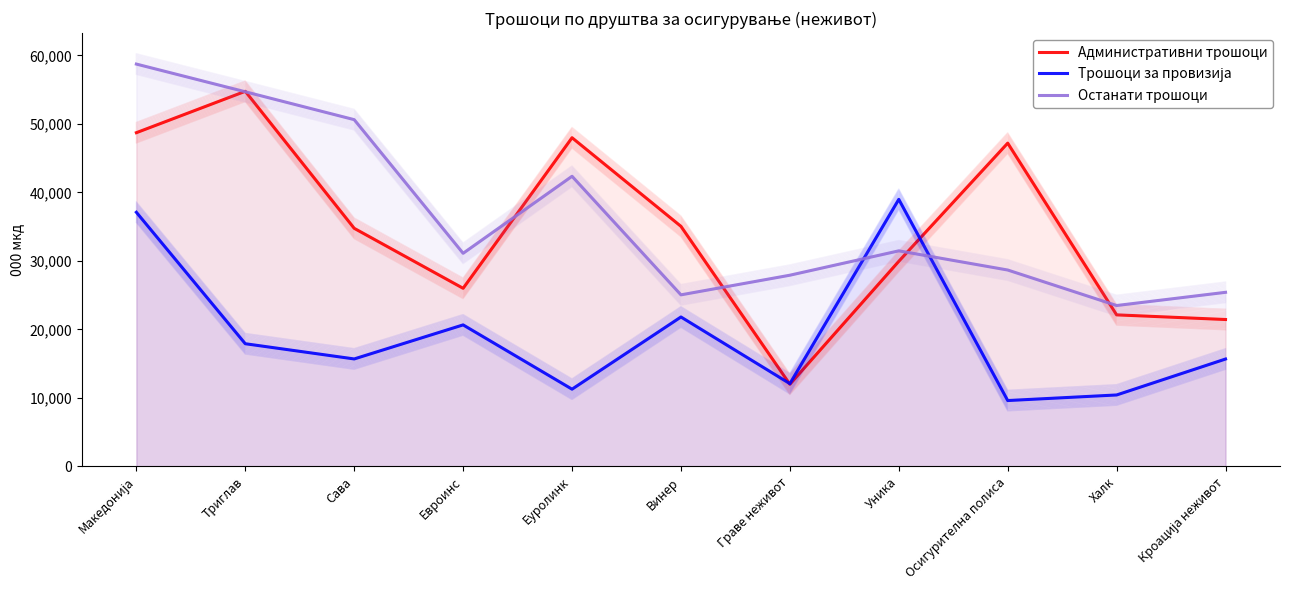

Reading left to right, list all the values displayed in this chart.

Административни трошоци: Македонија=48709	Триглав=54749	Сава=34753	Евроинс=25998	Еуролинк=47975	Винер=35042	Граве неживот=11991	Уника=29938	Осигурителна полиса=47185	Халк=22121	Кроација неживот=21442
Трошоци за провизија: Македонија=37094	Триглав=17908	Сава=15687	Евроинс=20657	Еуролинк=11274	Винер=21812	Граве неживот=12080	Уника=38980	Осигурителна полиса=9615	Халк=10429	Кроација неживот=15675
Останати трошоци: Македонија=58724	Триглав=54681	Сава=50613	Евроинс=31105	Еуролинк=42348	Винер=25042	Граве неживот=27908	Уника=31464	Осигурителна полиса=28666	Халк=23484	Кроација неживот=25411